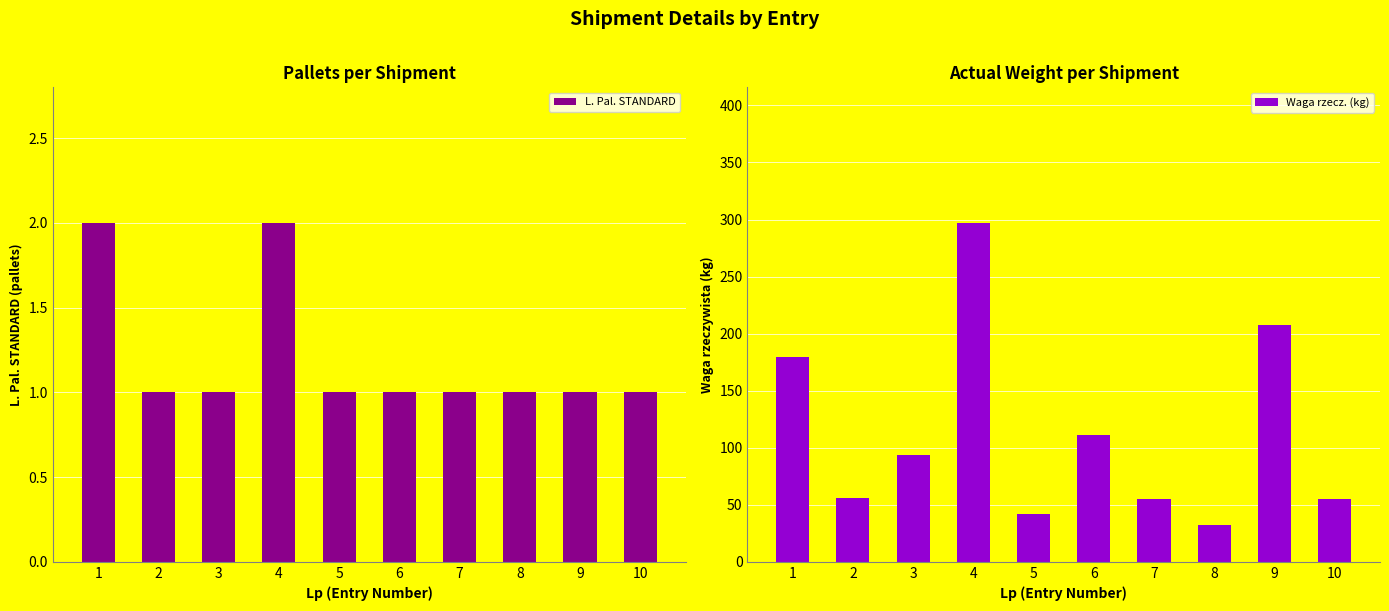

What is the average value of the L. Pal. STANDARD series?

1